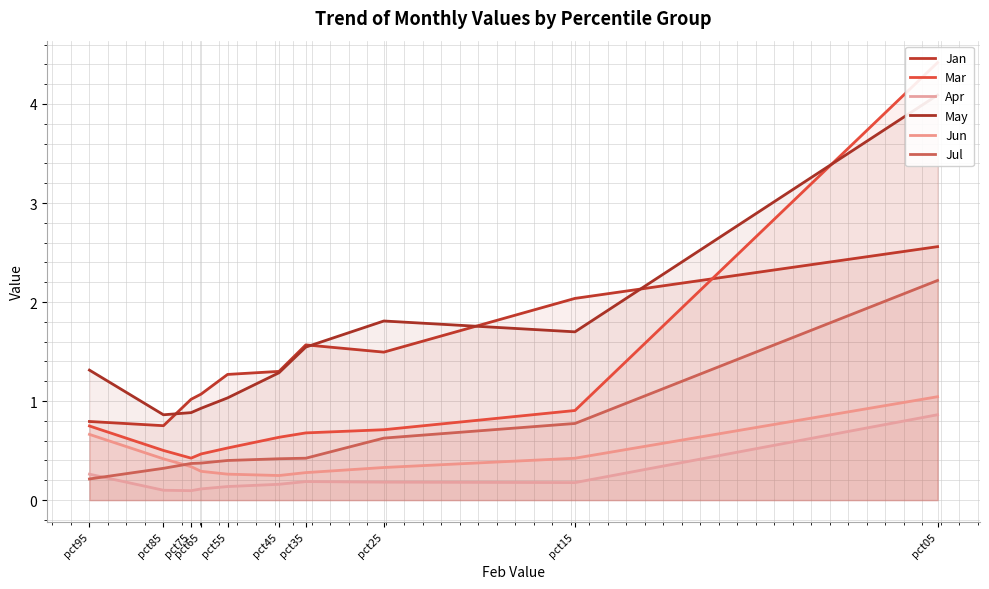

How many interior local peaks does the Jan series have?

1